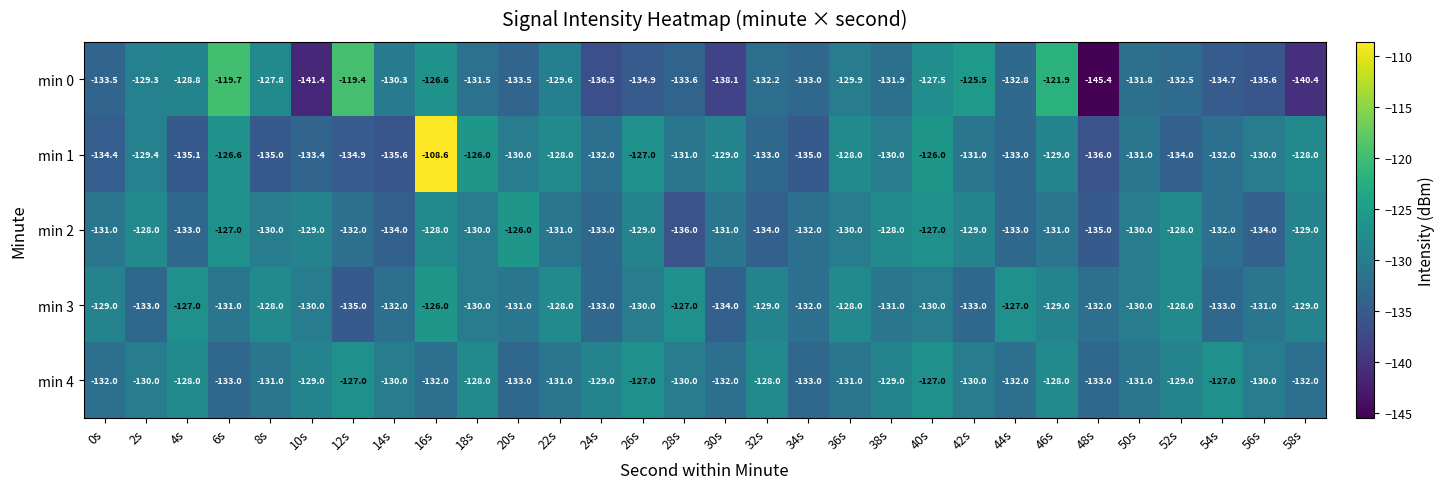

At 0s, list the series in order from smallest to largest.

min 1, min 0, min 4, min 2, min 3